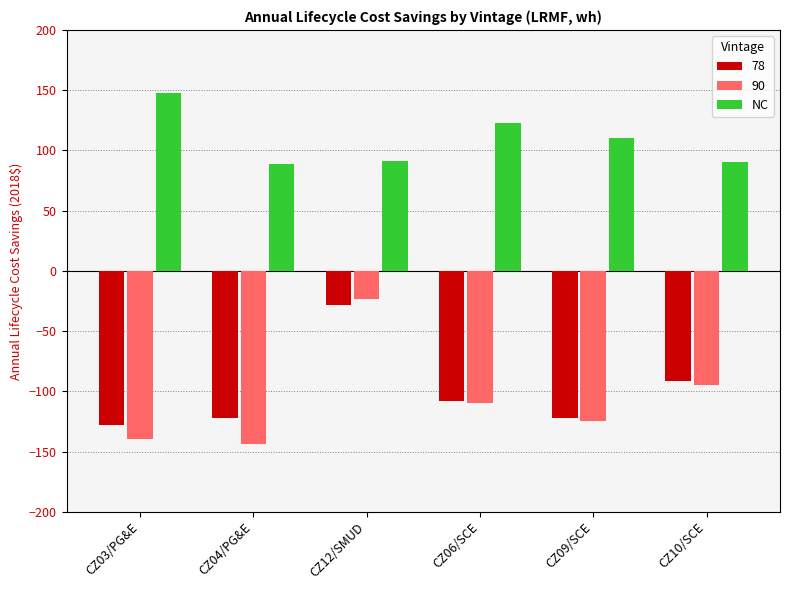

What is the spread (max minus min) of values at CZ04/PG&E?

232.2